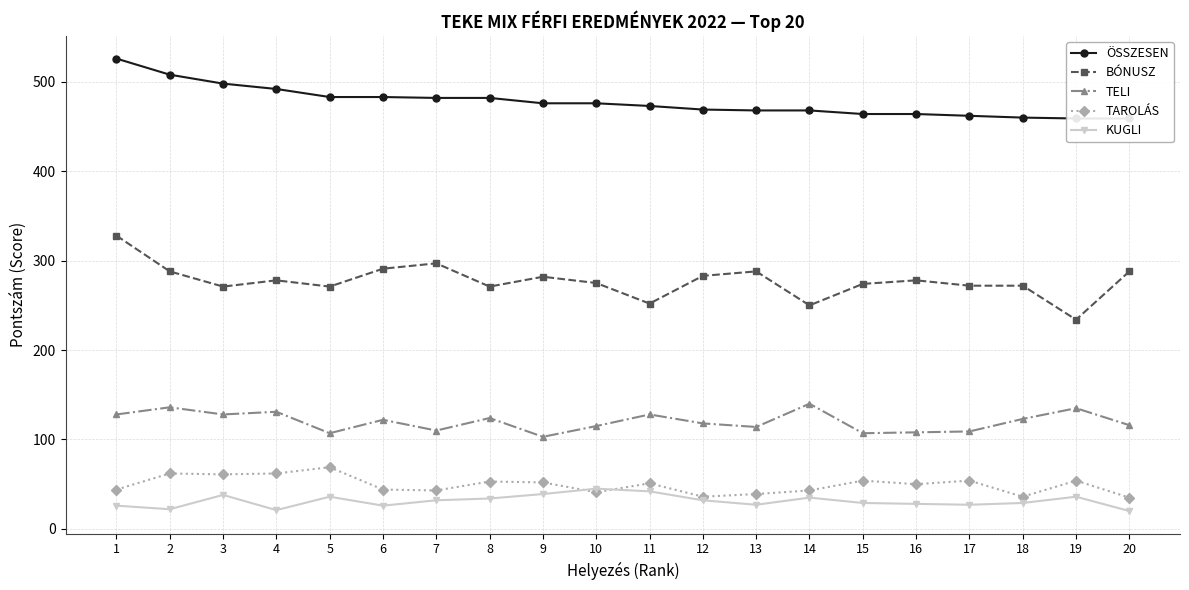

Reading left to right, extract all data points from this chart.

ÖSSZESEN: 526	508	498	492	483	483	482	482	476	476	473	469	468	468	464	464	462	460	459	459
BÓNUSZ: 328	288	271	278	271	291	297	271	282	275	252	283	288	250	274	278	272	272	234	288
TELI: 128	136	128	131	107	122	110	124	103	115	128	118	114	140	107	108	109	123	135	116
TAROLÁS: 44	62	61	62	69	44	43	53	52	41	51	36	39	43	54	50	54	36	54	35
KUGLI: 26	22	38	21	36	26	32	34	39	45	42	32	27	35	29	28	27	29	36	20